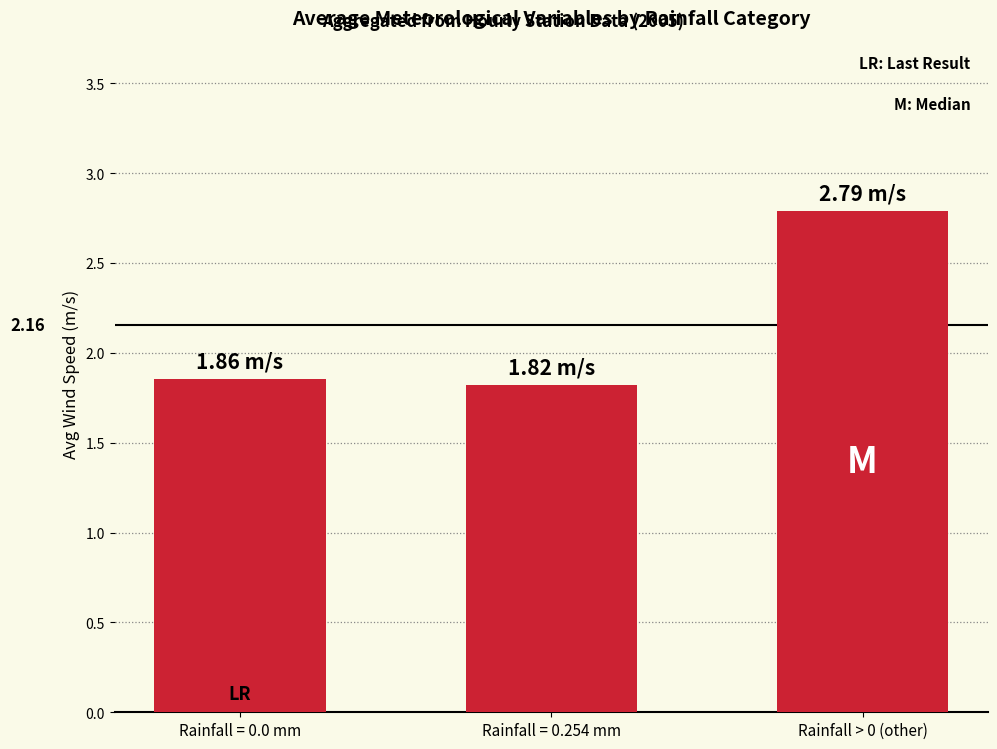

What is the sum of the values at Rainfall = 0.254 mm and Rainfall = 0.0 mm?

3.7